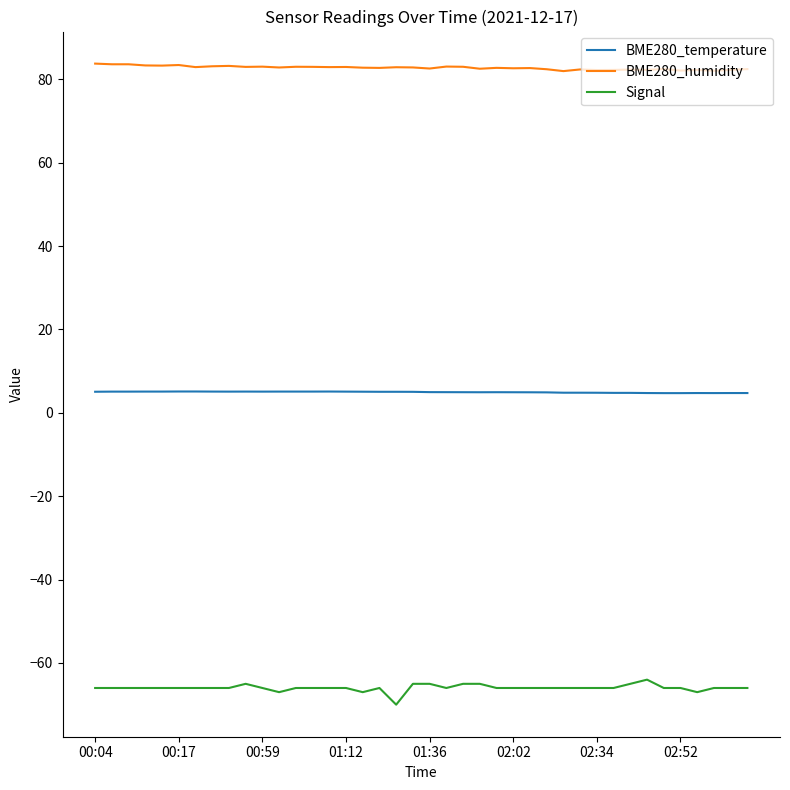

Rank the series by their maximum value, from lowest to highest.

Signal, BME280_temperature, BME280_humidity